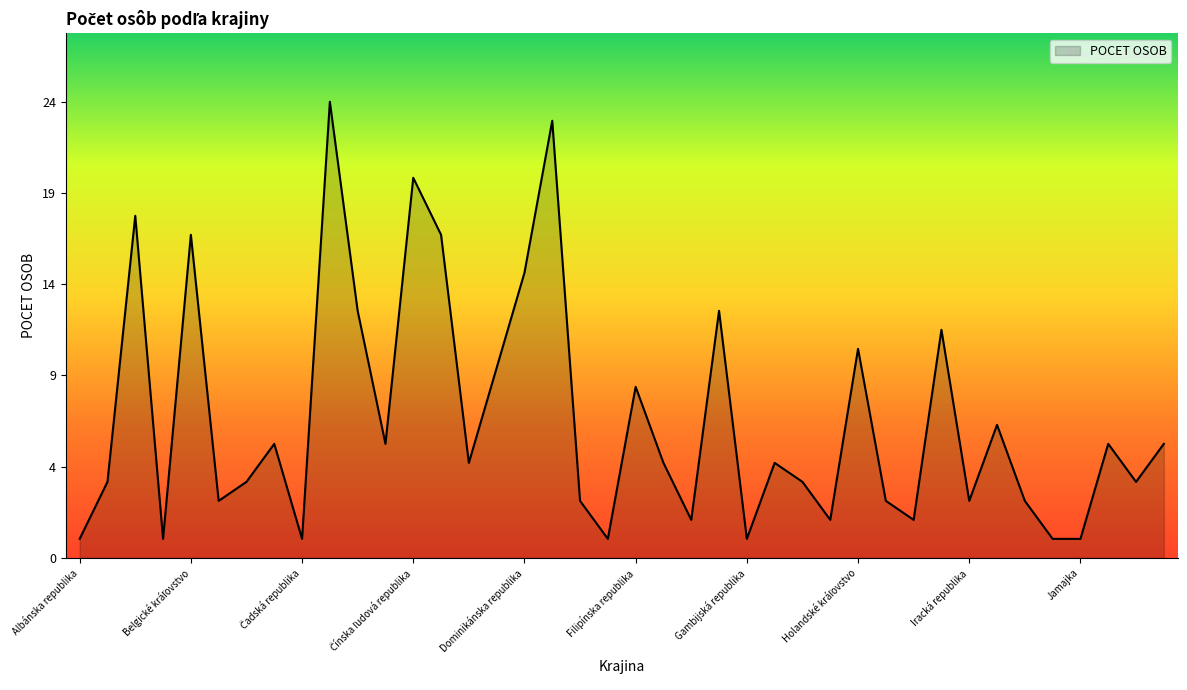

Does the chart display data point markers on the line(s)?

No